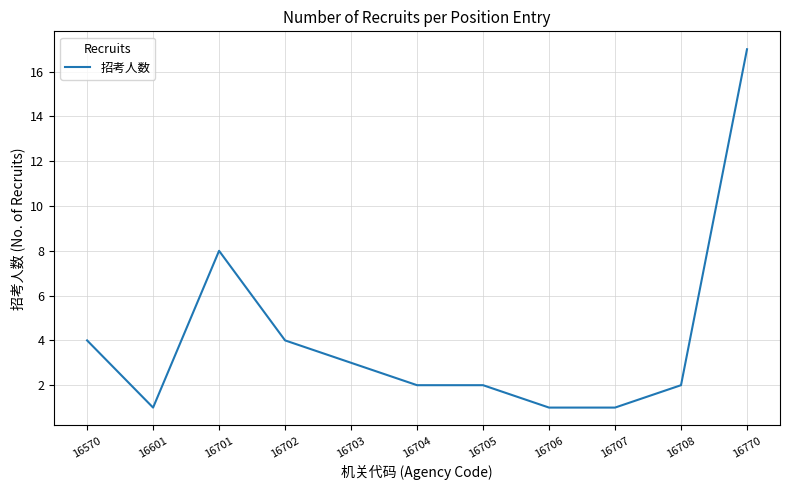

Reading right to left, transcribe all the data shown in this chart.

17	2	1	1	2	2	3	4	8	1	4